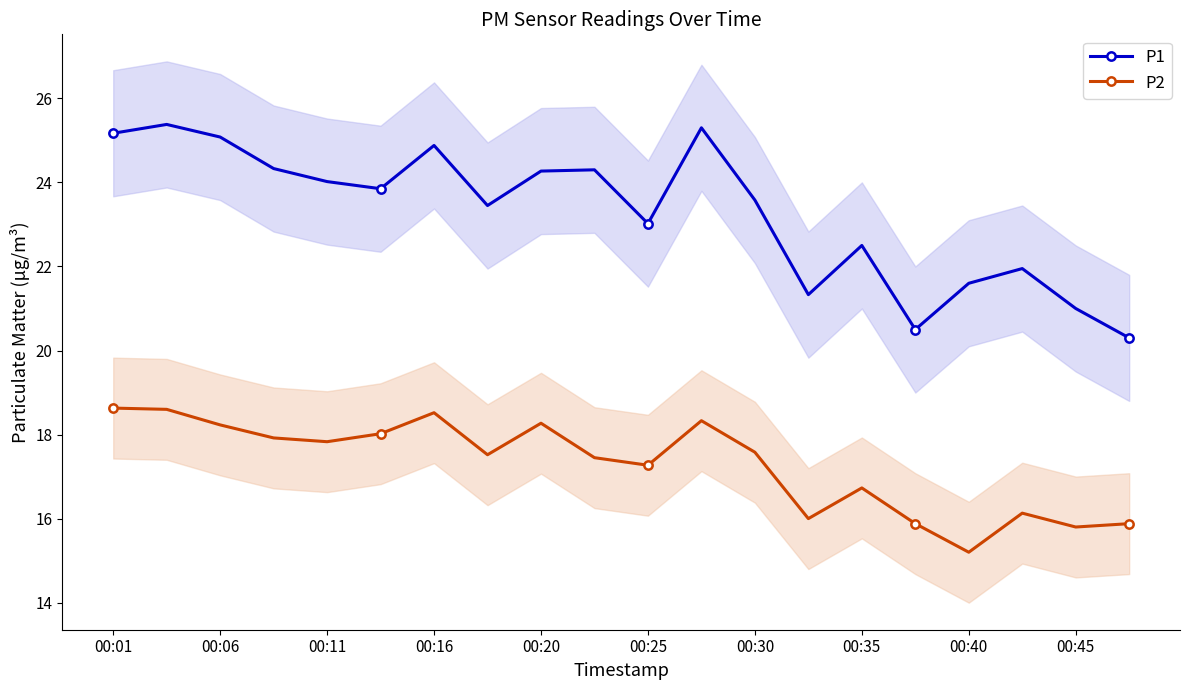

Where does the P2 series first go above 17?

00:01